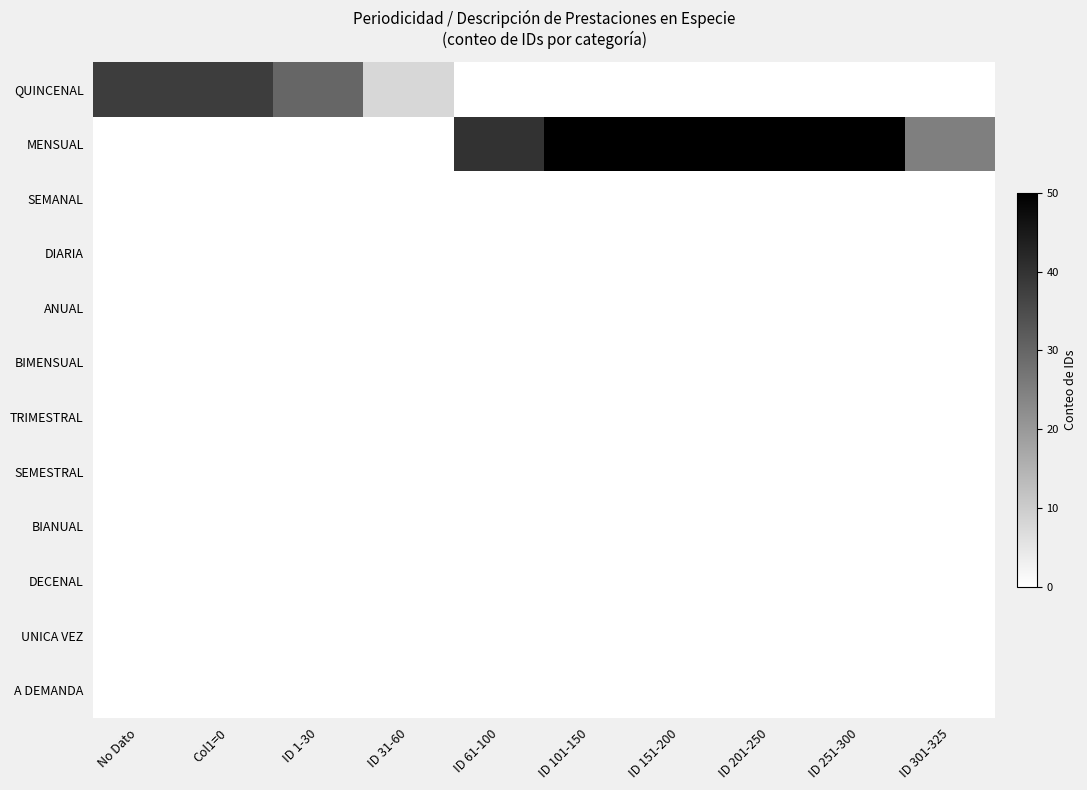

At which category does the chart reach its minimum across all series?

ID 61-100